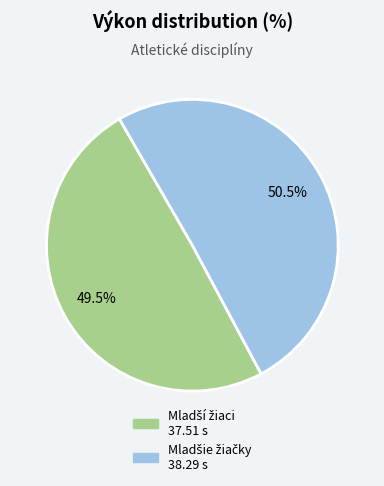

Does any single category account for the majority?

Yes